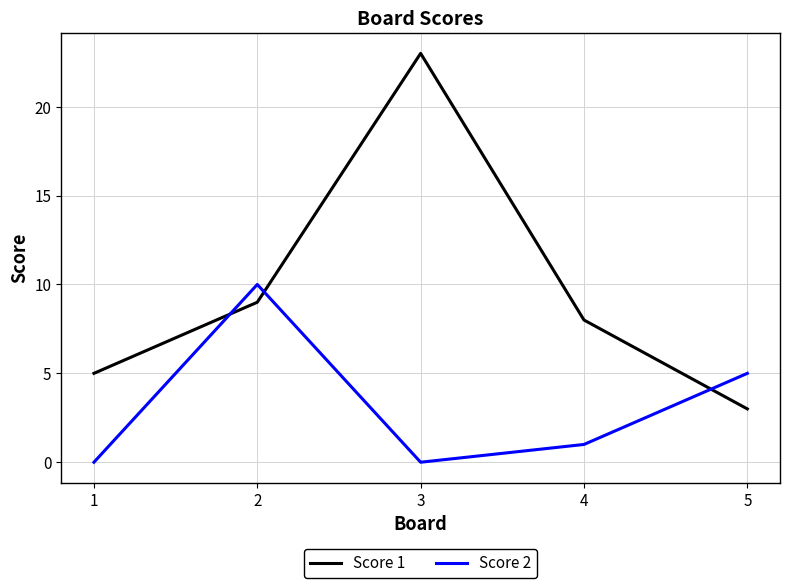

True or false: Score 2 and Score 1 intersect in this chart.

True